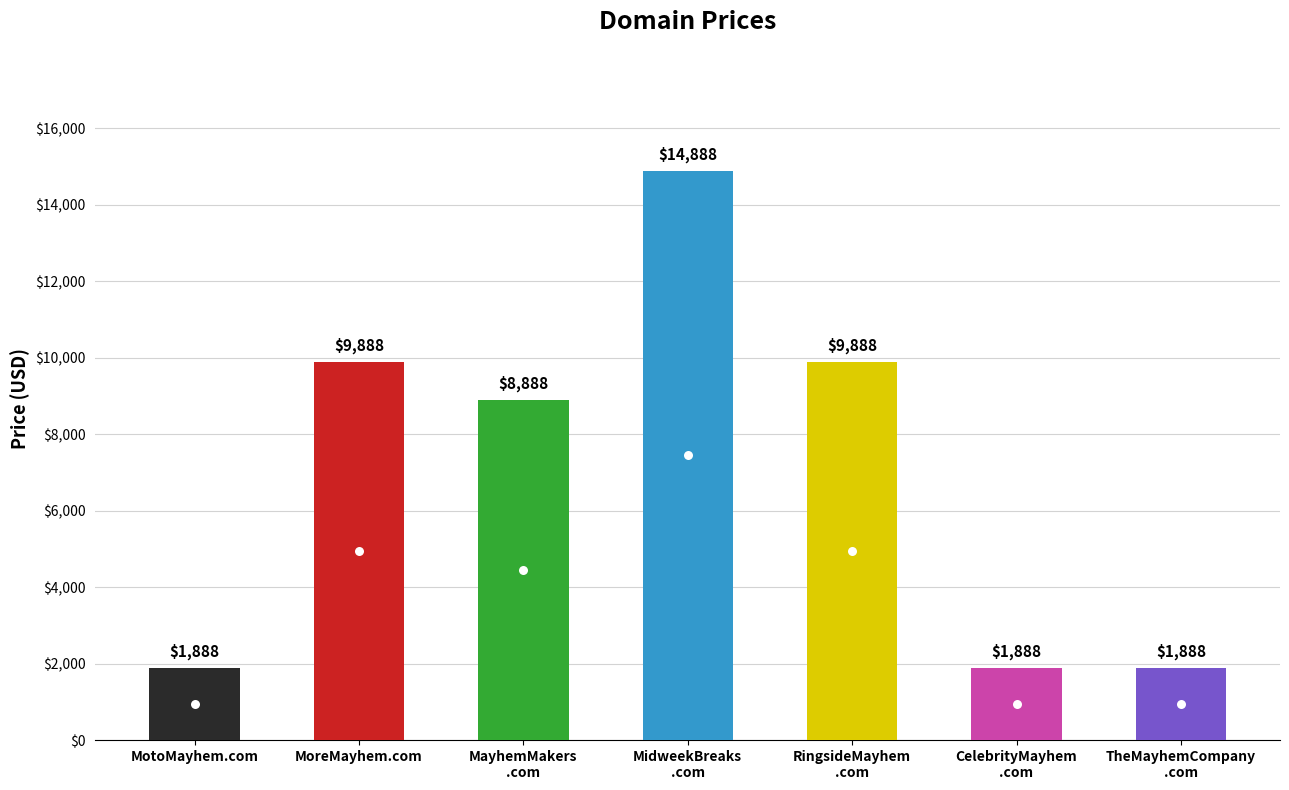

Does the chart contain stacked bars?

No